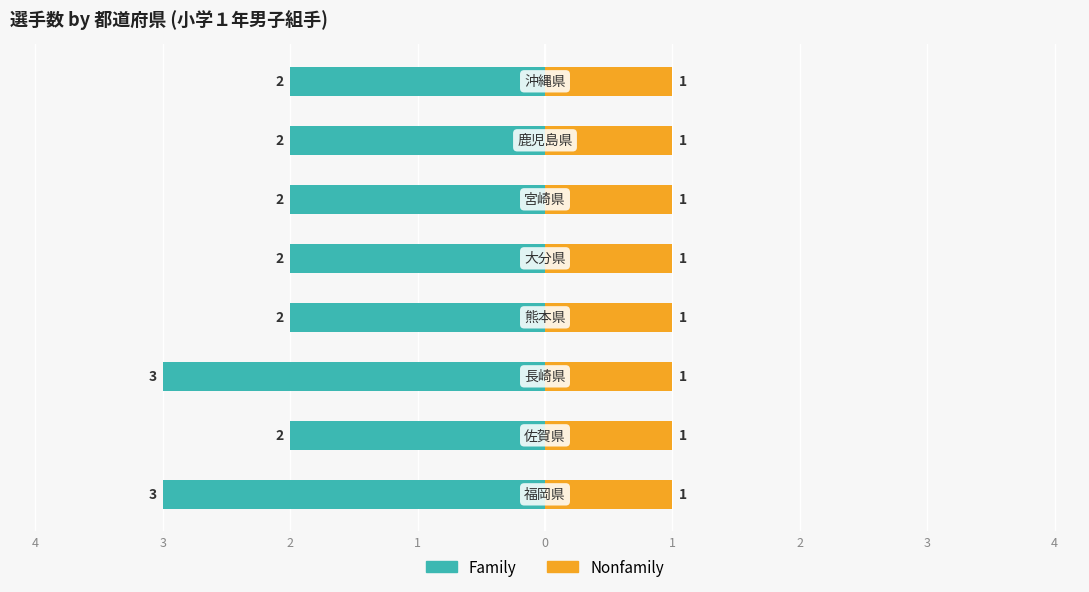

At 3, list the series in order from smallest to largest.

Family, Nonfamily